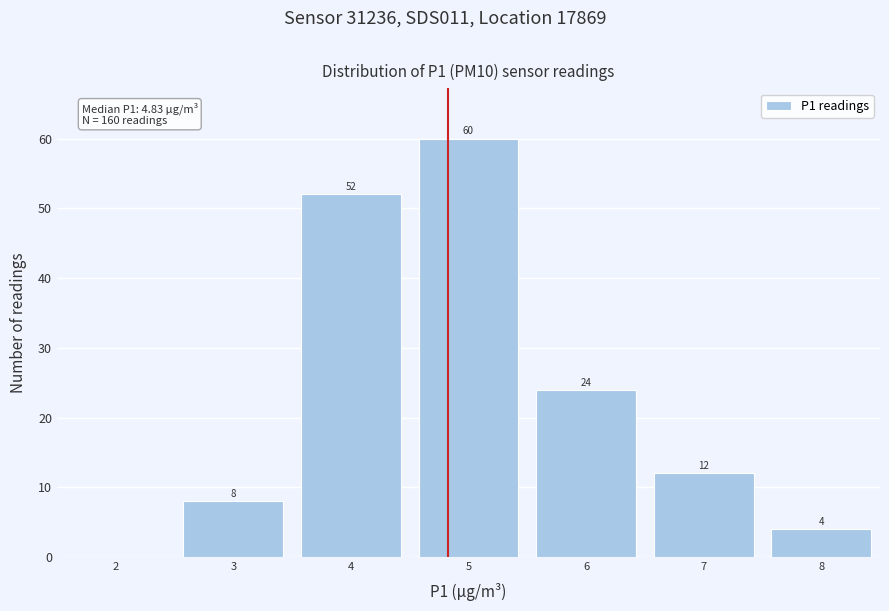

Which range on the x-axis has the tallest bar?

4.5 to 5.5